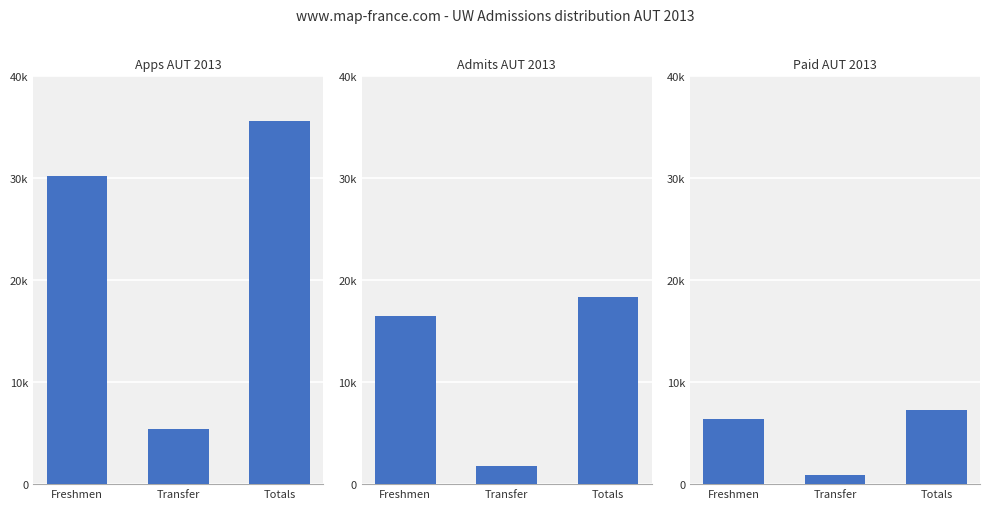

At which label does Paid AUT 2013 reach its minimum?

Transfer